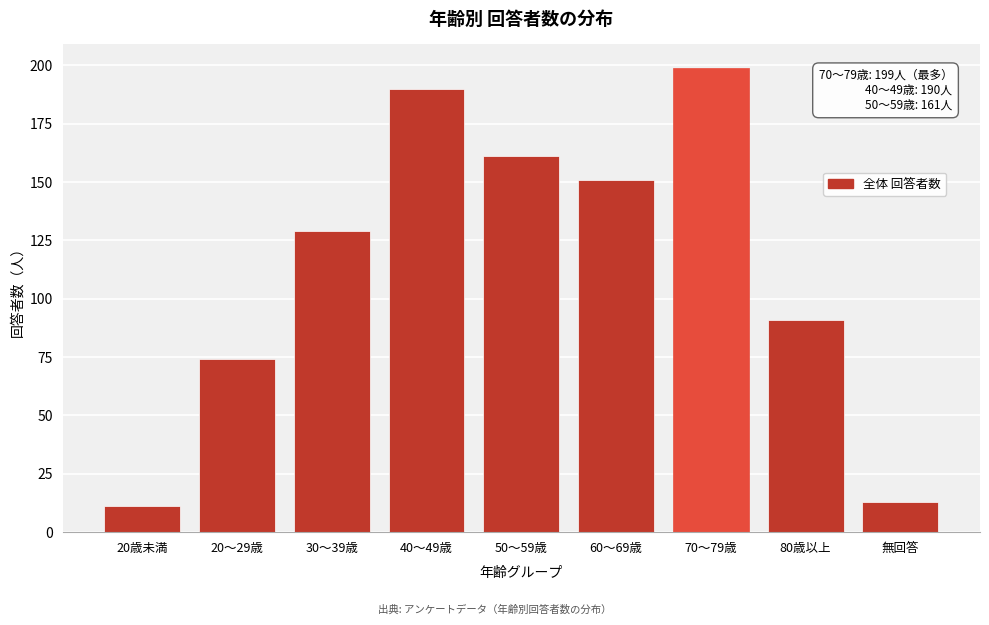

Reading left to right, list all the values displayed in this chart.

11	74	129	190	161	151	199	91	13